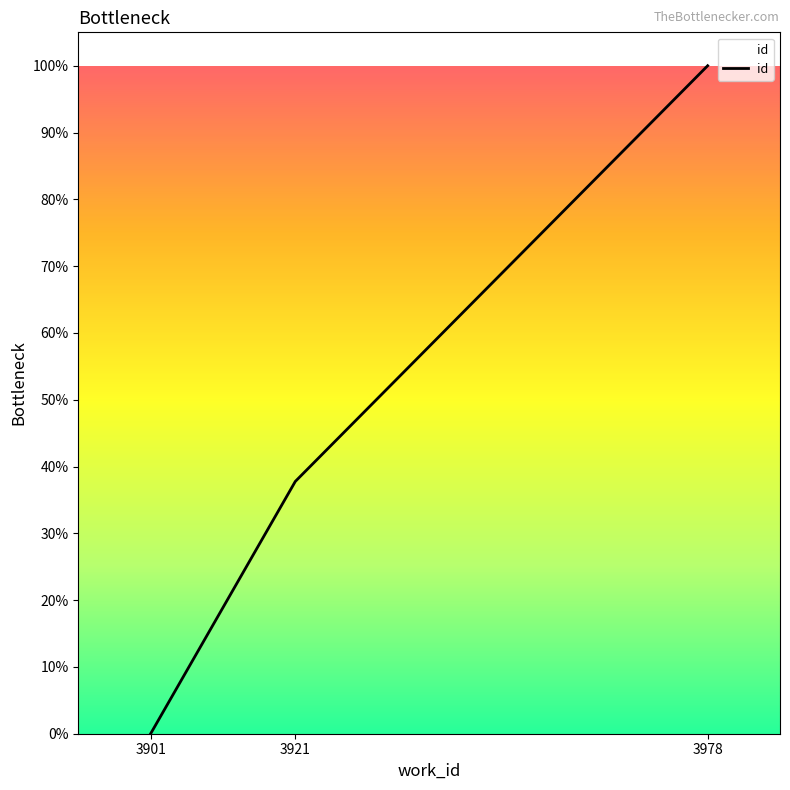

What is the difference between the maximum and second lowest values?

62.2